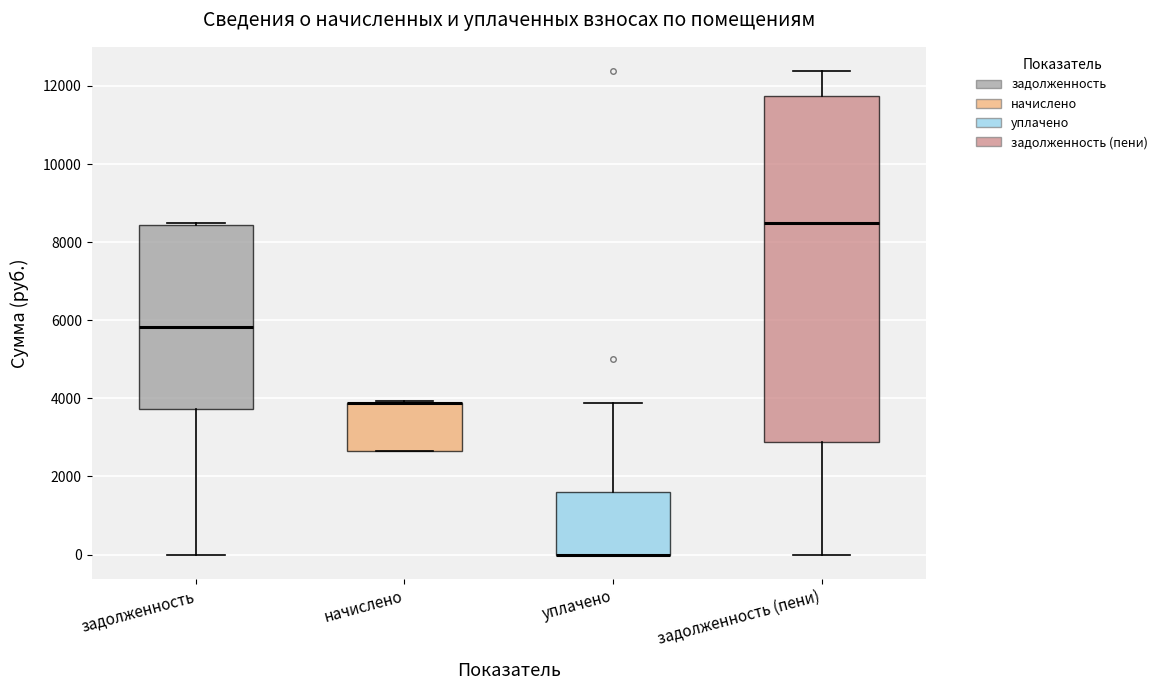

Reading left to right, read every box against the y-axis: the position of its median line, the range the box covers, and the ends of its whiskers. The values are not printed on the chart, so give them approximately, as read against the axis.

задолженность: median 5800, box 3800 to 8400, whiskers 0 to 8600
начислено: median 3800 (drawn on the box's upper edge), box 2600 to 3800, whiskers 2600 to 4000
уплачено: median 0 (drawn on the box's lower edge), box 0 to 1600, whiskers 0 to 3800
задолженность (пени): median 8600, box 2800 to 11800, whiskers 0 to 12400